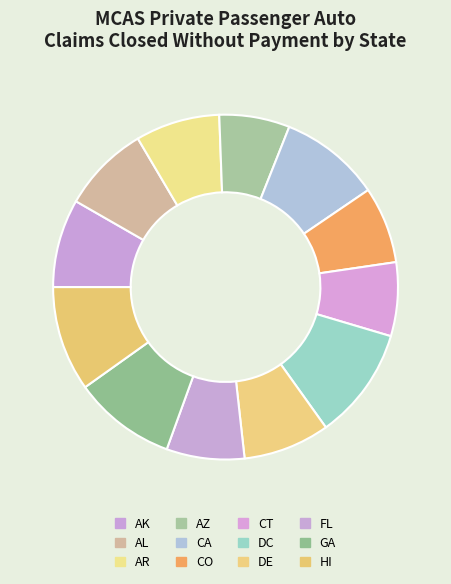

To the nearest percent, what percentage of the pie is AR?

8%